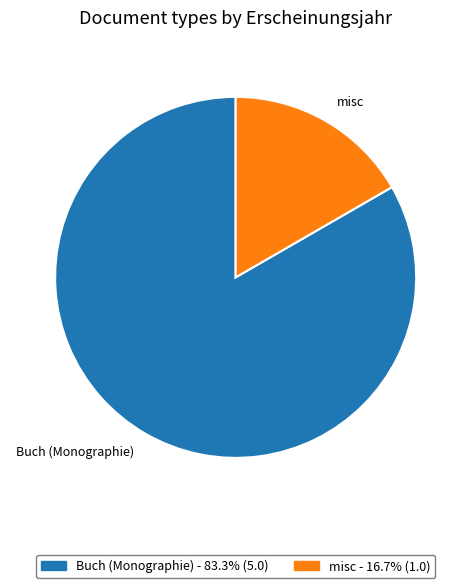

What is the largest slice in the pie chart?

Buch (Monographie)